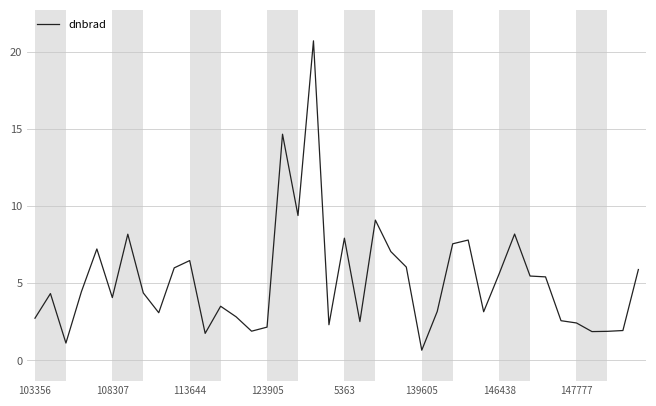

What is the difference between the maximum and minimum values?

20.0